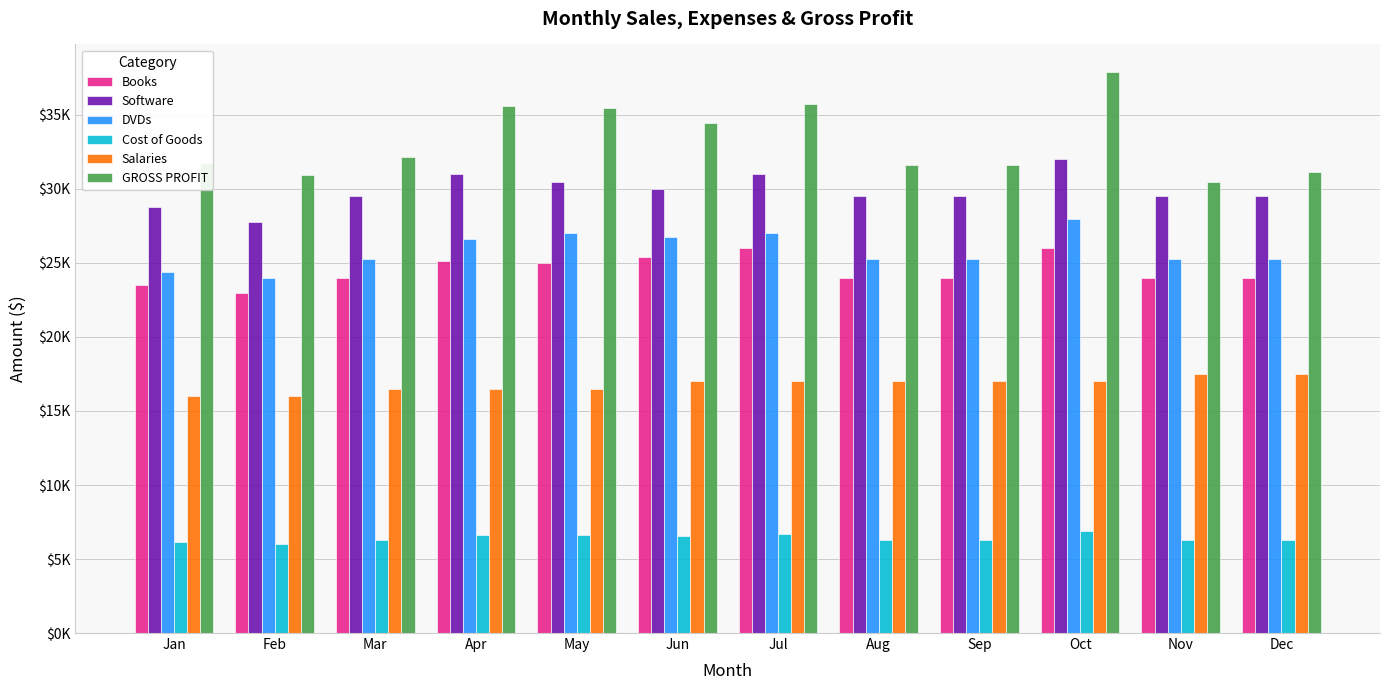

At how many categories does at least one series exceed 35161?

4